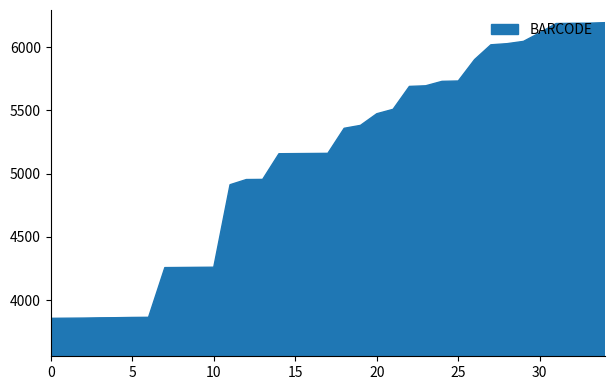

What is the maximum value shown in the chart?

6193